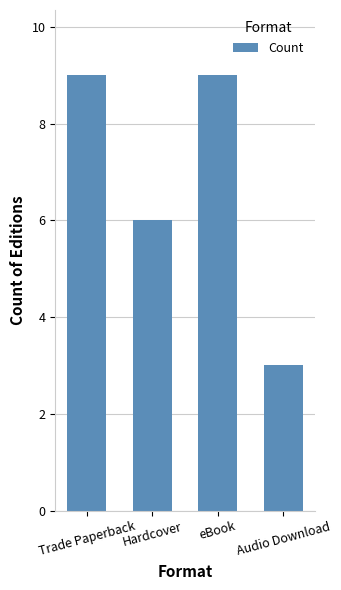

How many data points does each series have?

4